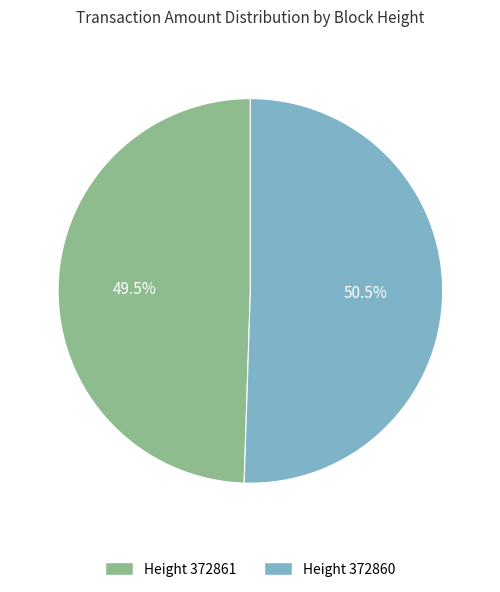

Is there a majority slice in this chart?

Yes